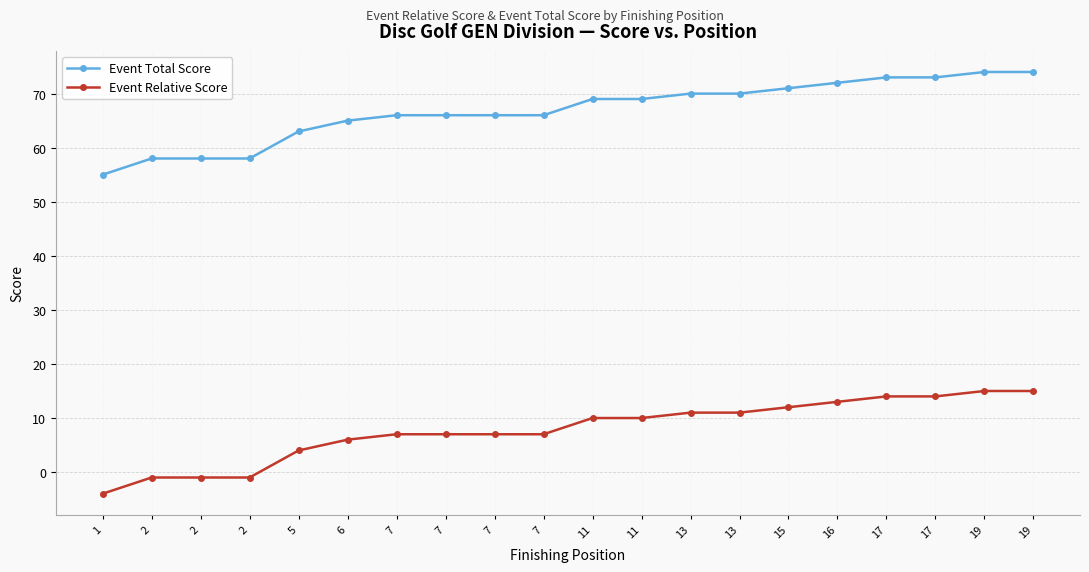

True or false: Event Total Score and Event Relative Score intersect in this chart.

False